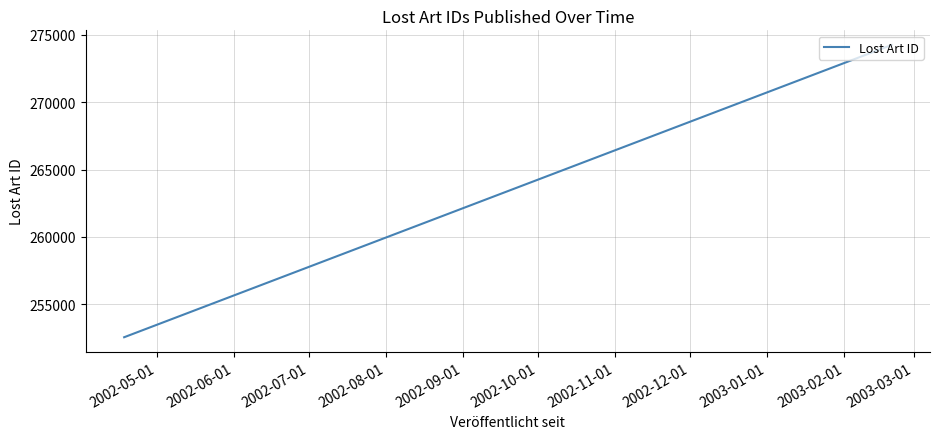

What is the difference between the second highest and minimum values?

21701